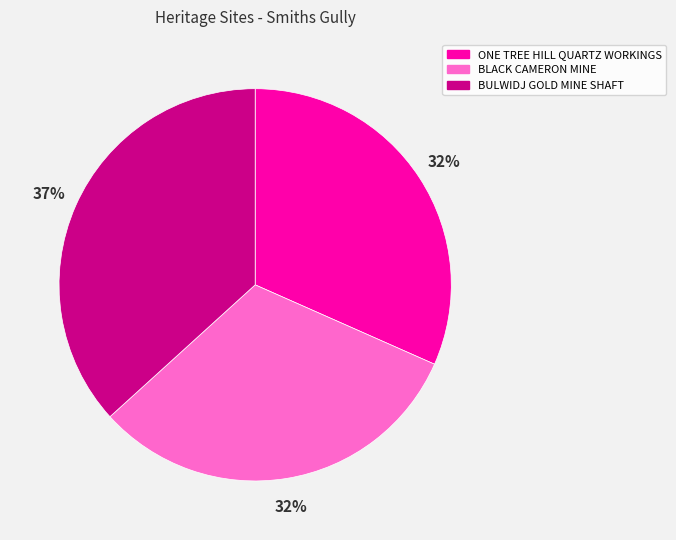

Approximately how many times larger is the value at BLACK CAMERON MINE compared to ONE TREE HILL QUARTZ WORKINGS?

1.0